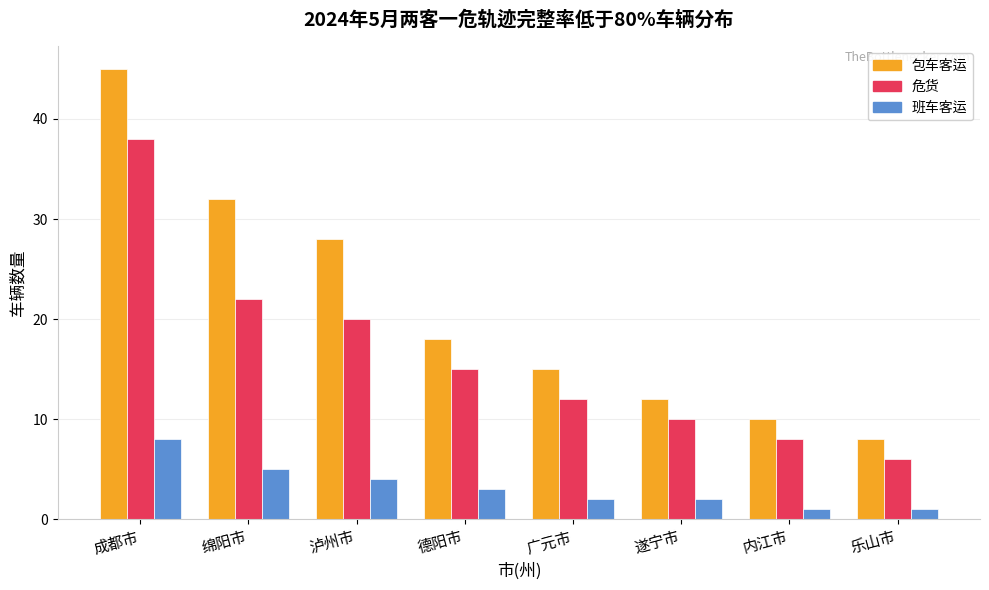

Rank the series by their maximum value, from lowest to highest.

班车客运, 危货, 包车客运